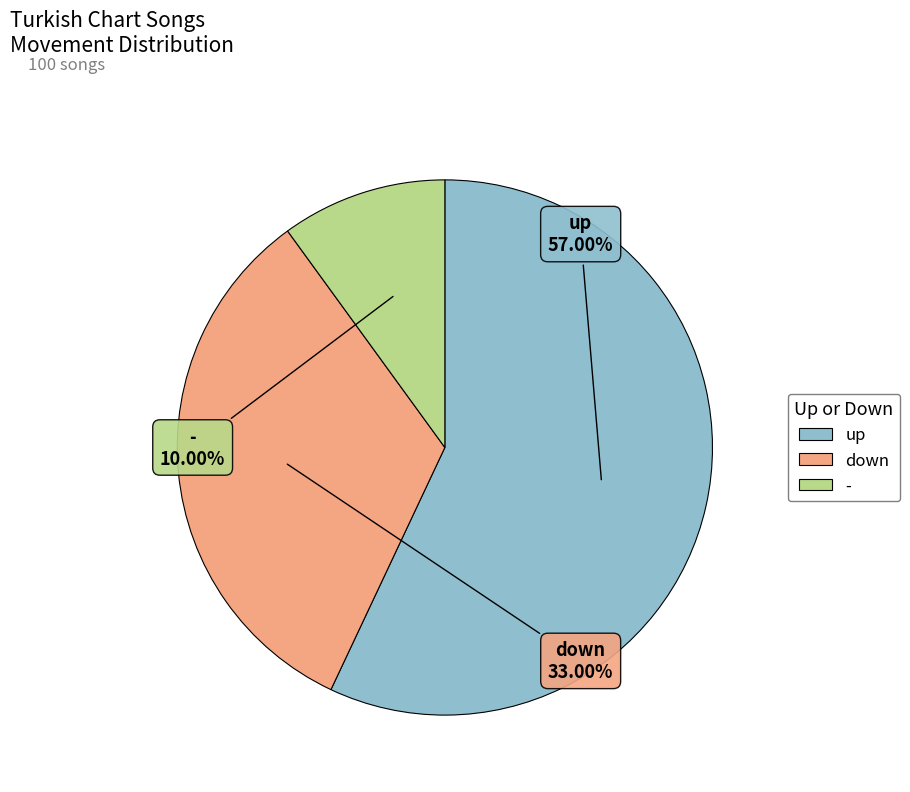

Is there any slice that represents more than half of the pie?

Yes